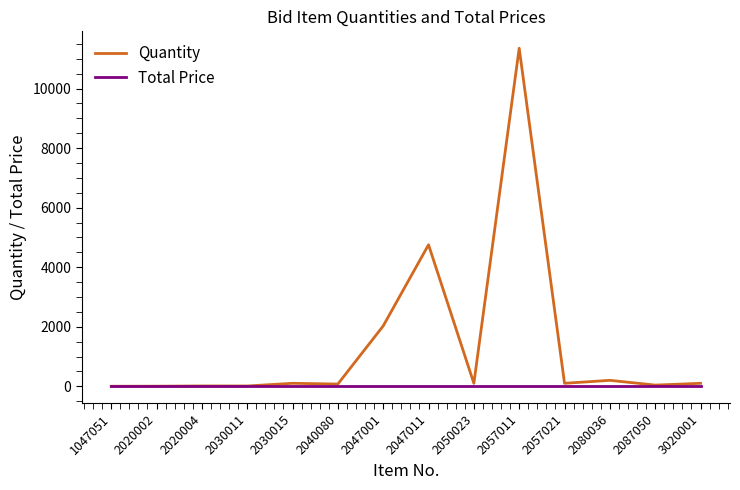

Where is Quantity nearest to the value 5677?

2047011